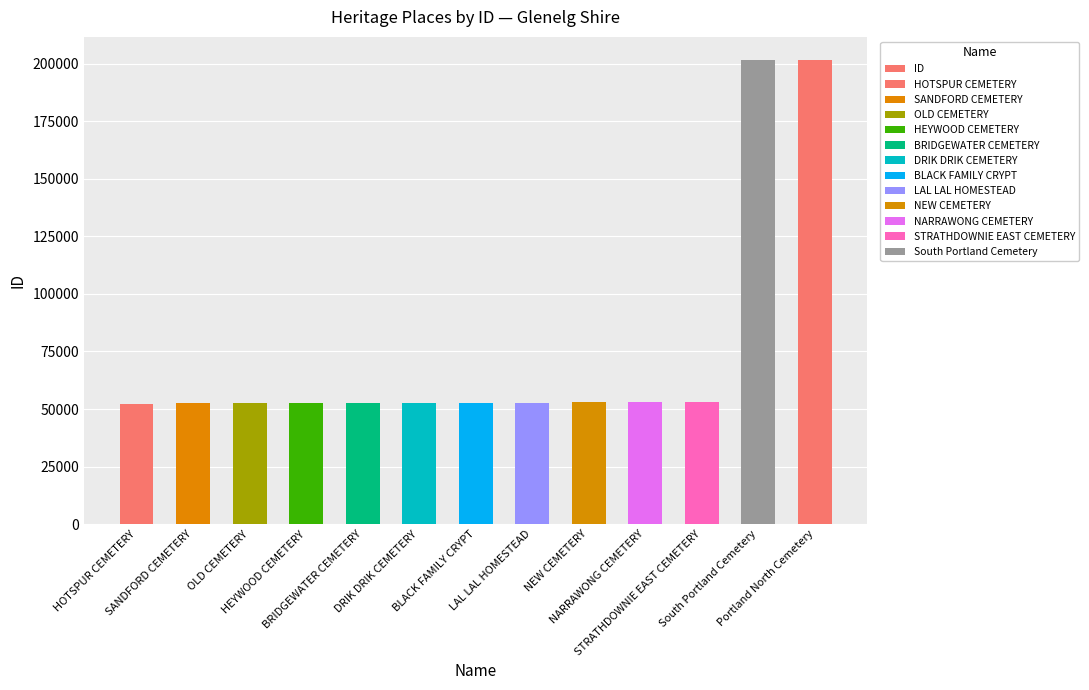

What is the difference between the values at Portland North Cemetery and STRATHDOWNIE EAST CEMETERY?

148635